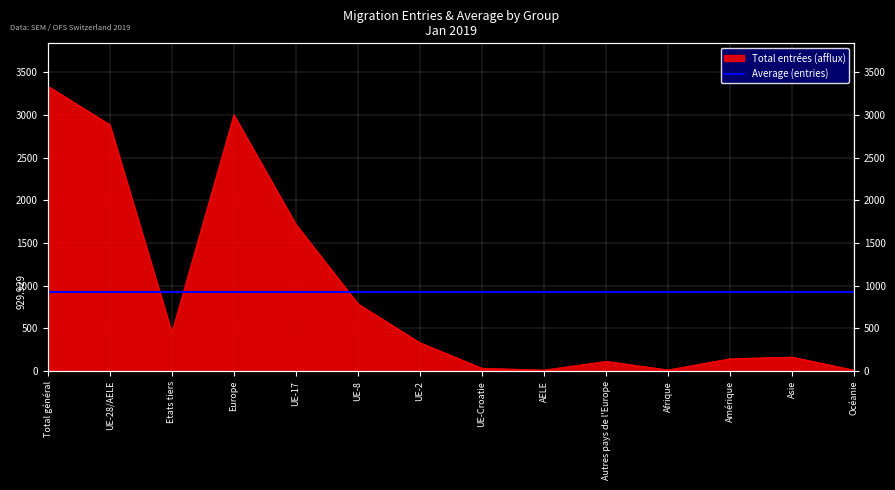

Reading left to right, what are all the values shown in this chart?

Total général=3339	UE-28/AELE=2887	Etats tiers=452	Europe=3002	UE-17=1719	UE-8=788	UE-2=333	UE-Croatie=34	AELE=13	Autres pays de l'Europe=115	Afrique=15	Amérique=146	Asie=165	Océanie=11